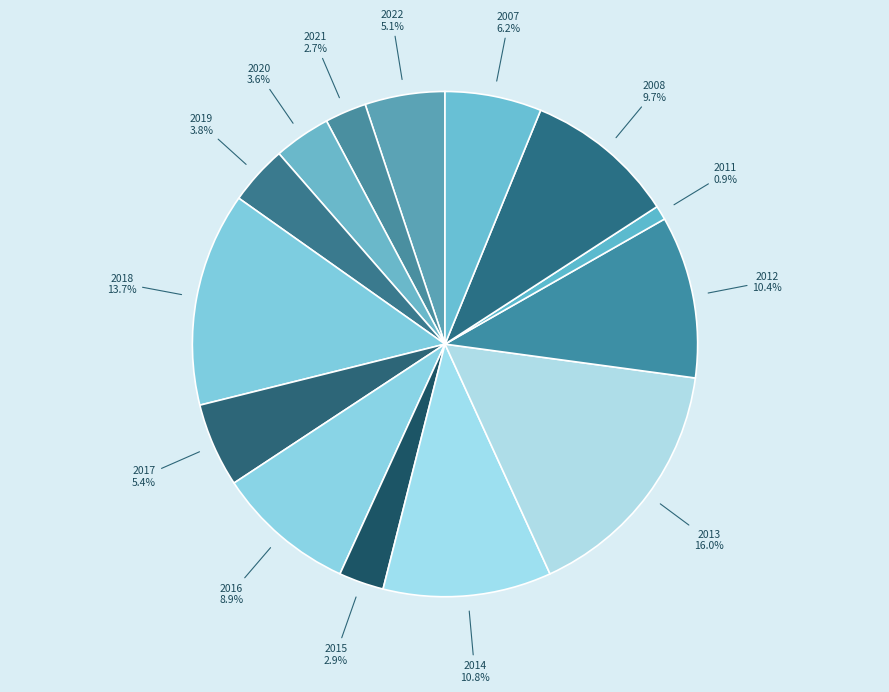

Is the sum of 2014 and 2020 greater than half?

No